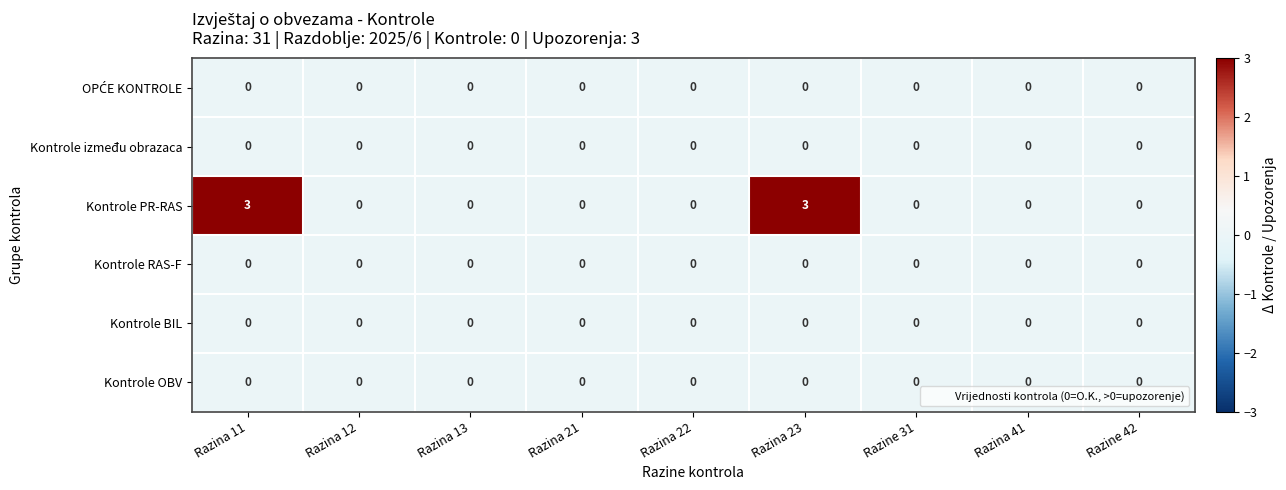

What is the greatest value displayed?

3